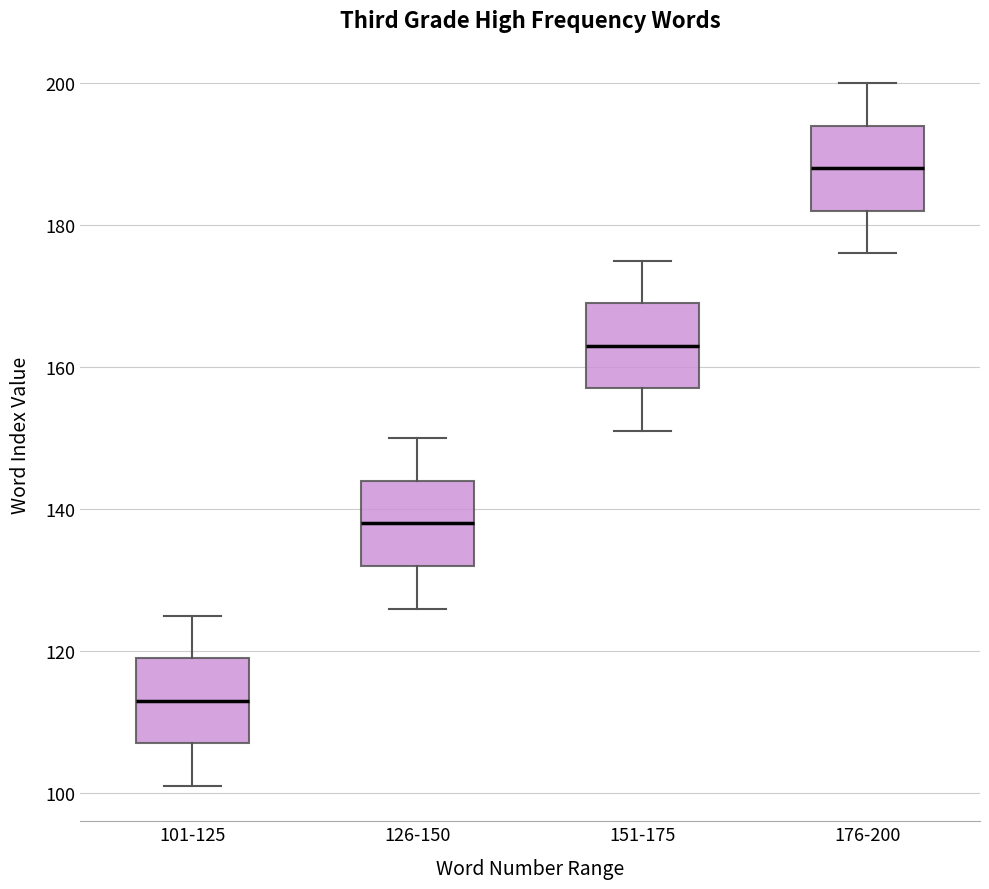

Reading left to right, read every box against the y-axis: the position of its median line, the range the box covers, and the ends of its whiskers. The values are not printed on the chart, so give them approximately, as read against the axis.

101-125: median 114, box 108 to 120, whiskers 102 to 126
126-150: median 138, box 132 to 144, whiskers 126 to 150
151-175: median 164, box 158 to 170, whiskers 152 to 176
176-200: median 188, box 182 to 194, whiskers 176 to 200